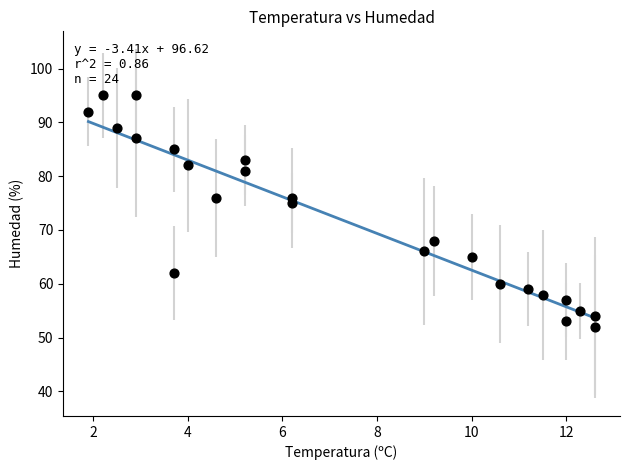

What is the range of Y values (max minus min)?

43